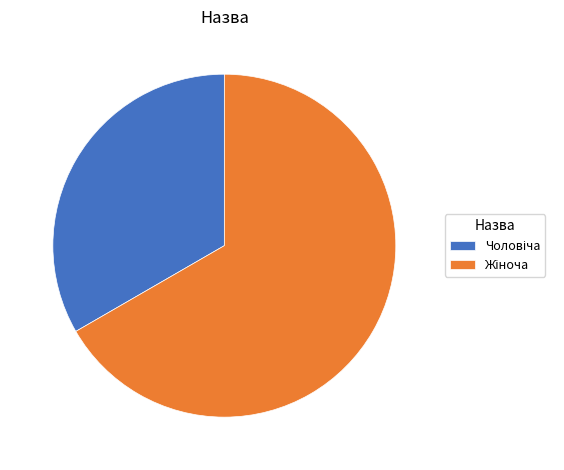

Does any single category account for the majority?

Yes